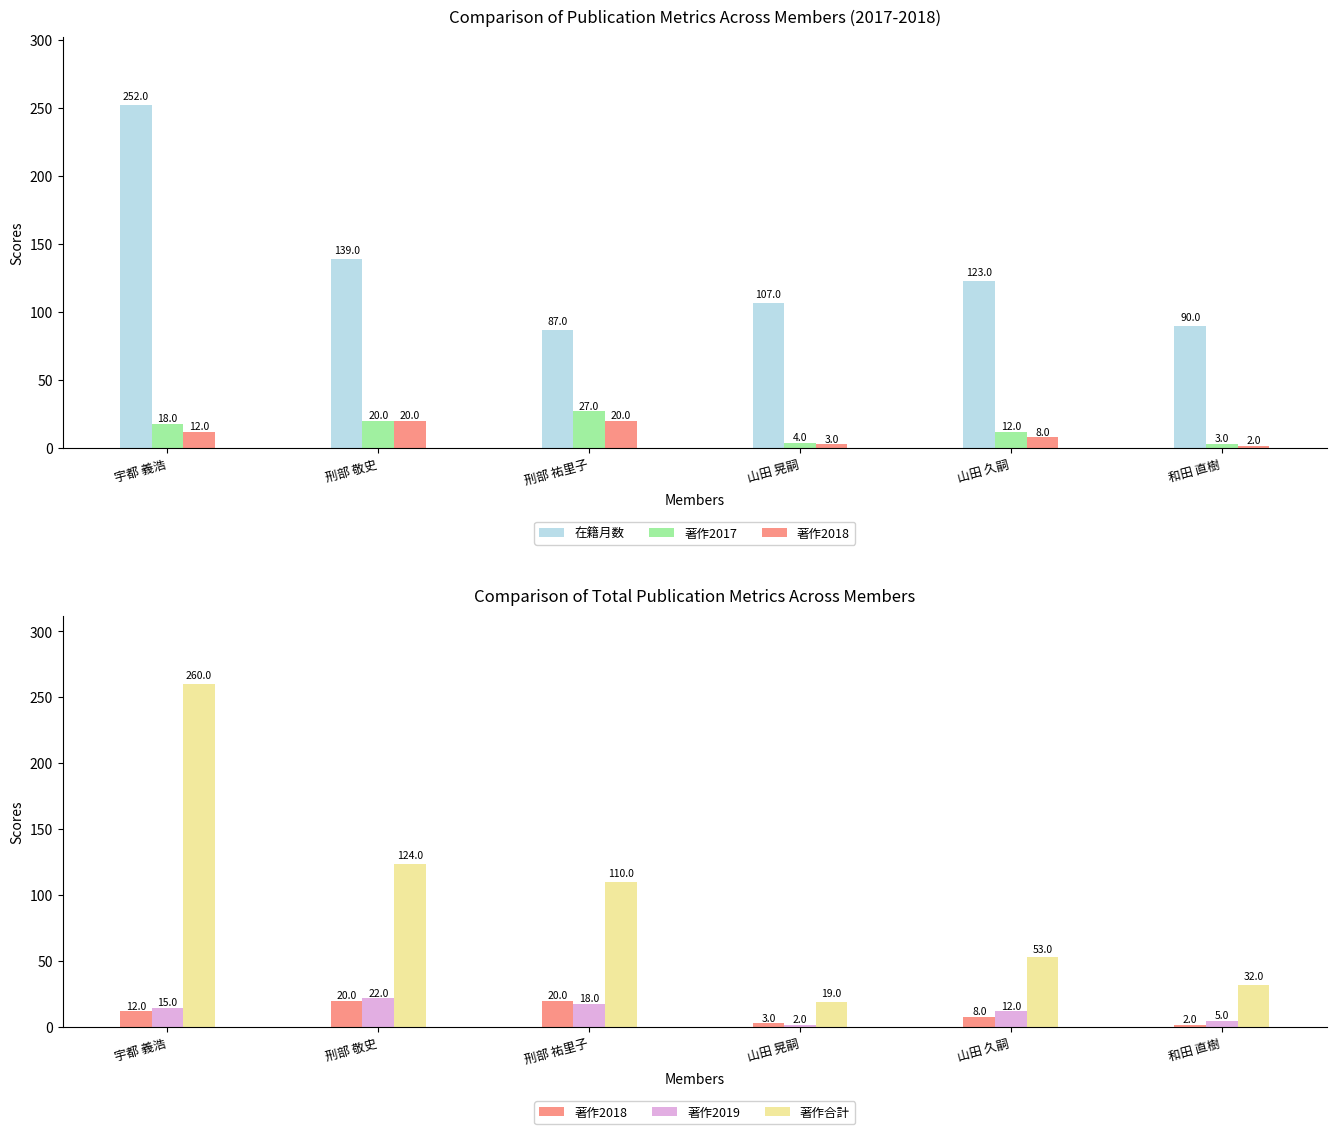

What is the minimum value shown in the chart?

2